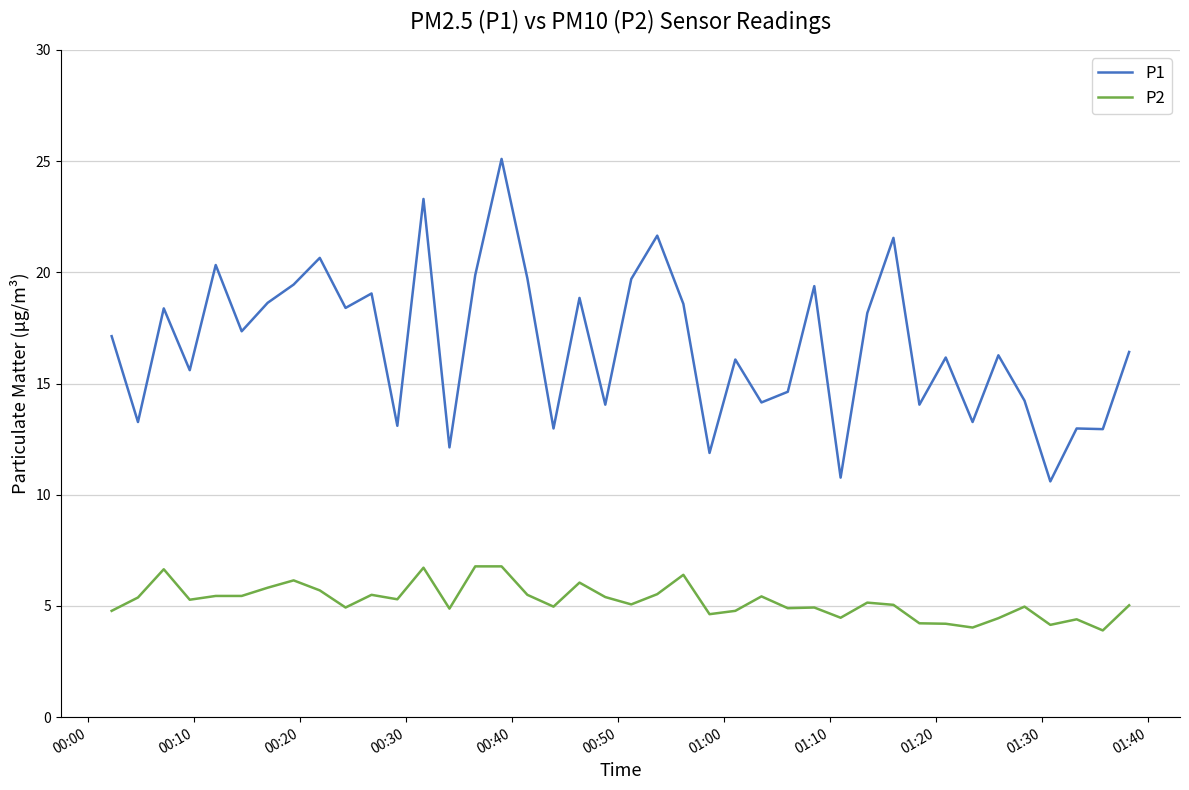

What is the maximum value shown in the chart?

25.1